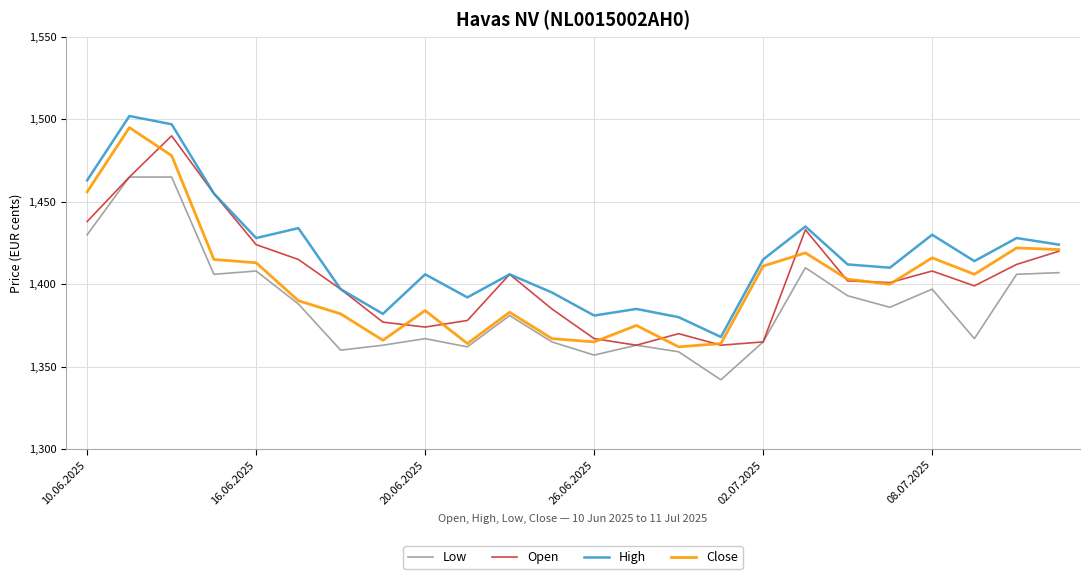

What is the maximum value shown in the chart?

1502